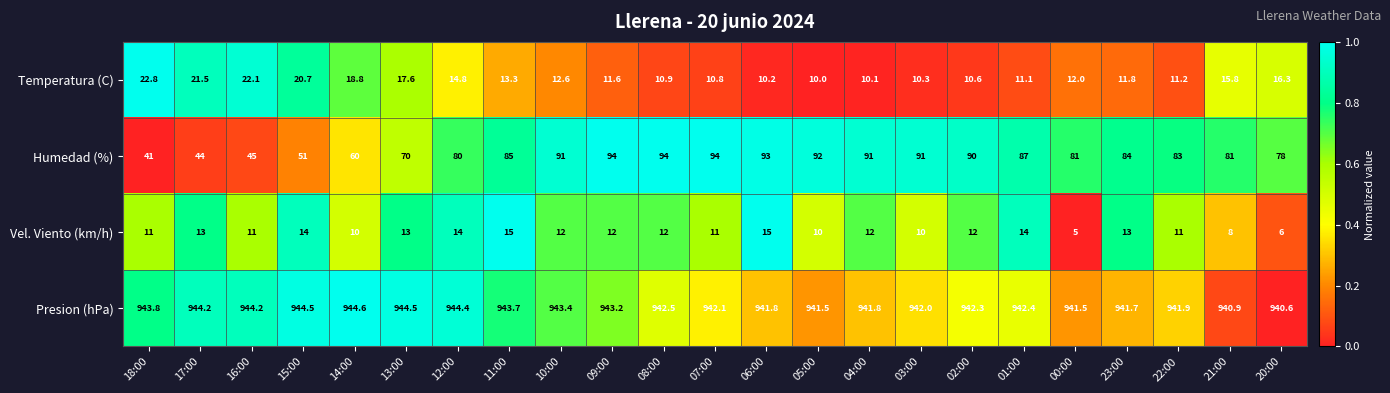

Which series has the largest total across all categories?

Presion (hPa)